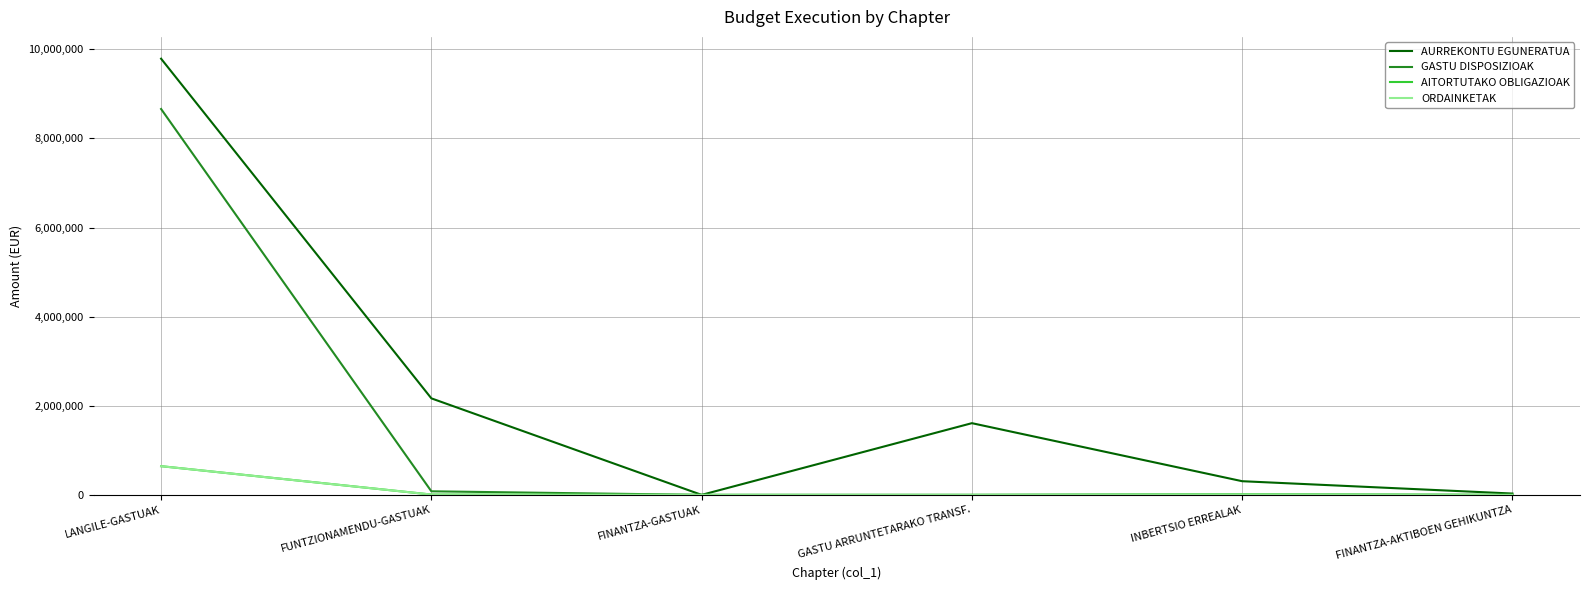

What is the label of the 2nd point from the left?

FUNTZIONAMENDU-GASTUAK